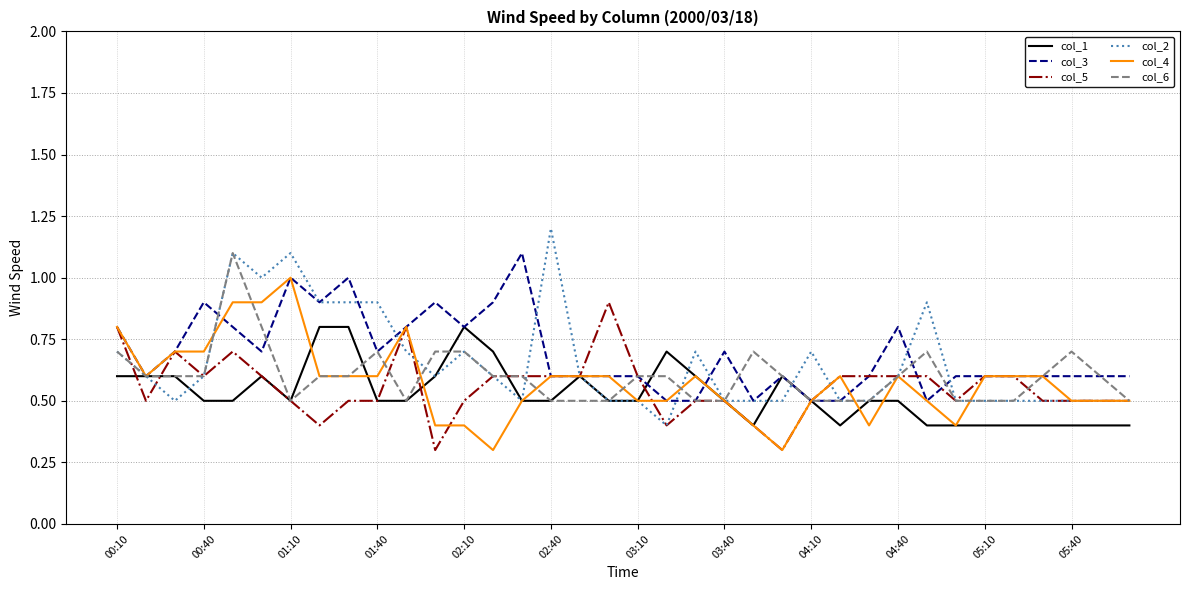

Does the chart display data point markers on the line(s)?

No